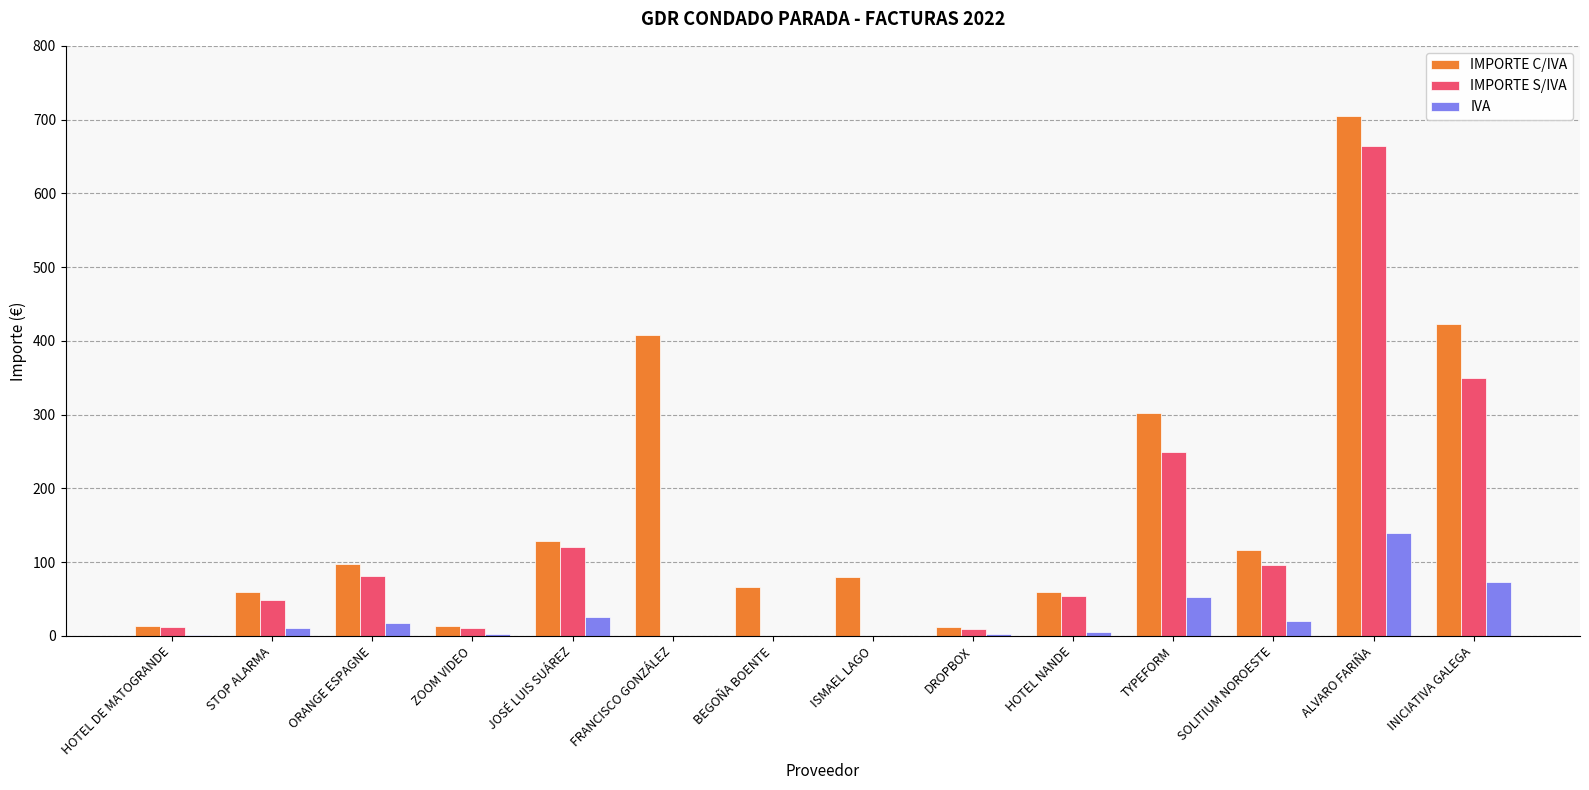

What is the difference between the IMPORTE C/IVA values at STOP ALARMA and DROPBOX?

47.3